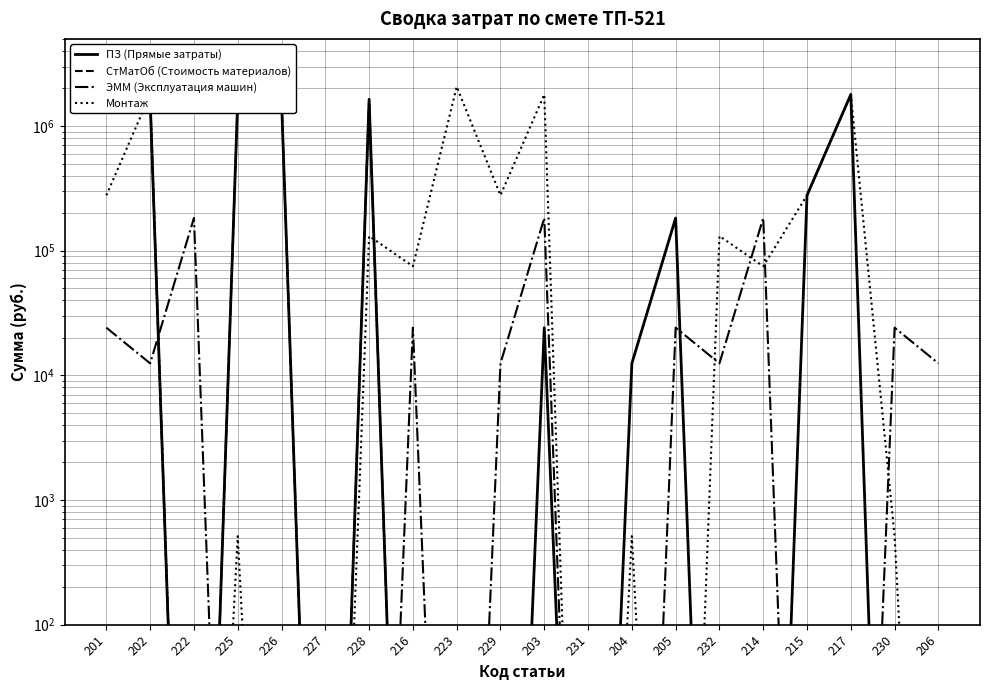

Which series has the largest range (max minus min)?

Монтаж